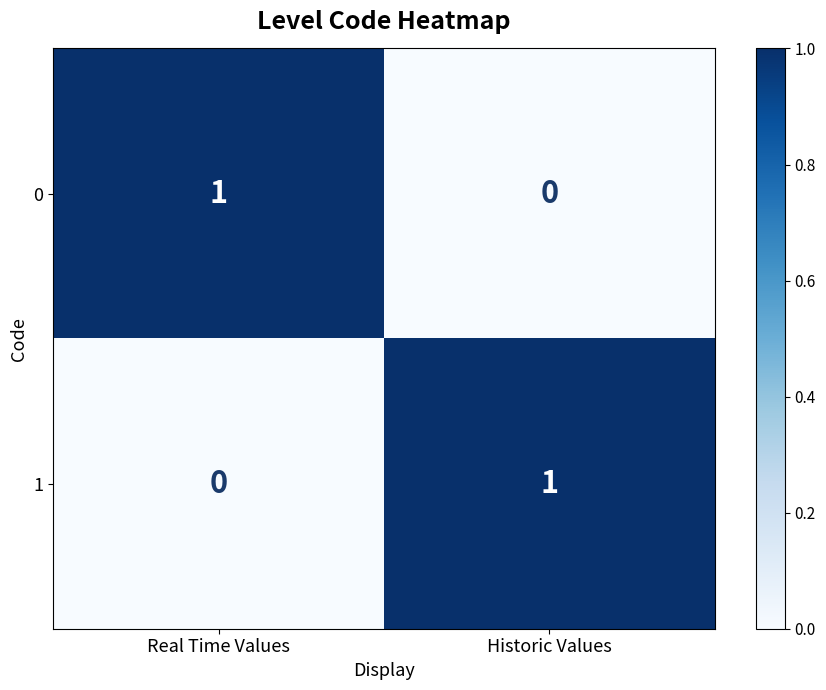

At which label does 0 reach its peak?

Real Time Values